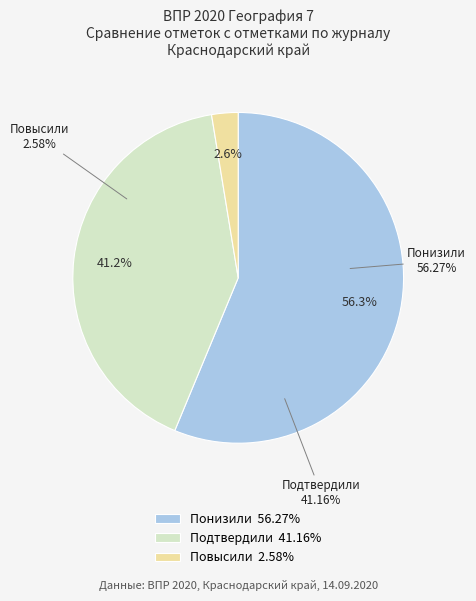

What is the largest slice in the pie chart?

Понизили
56.27%